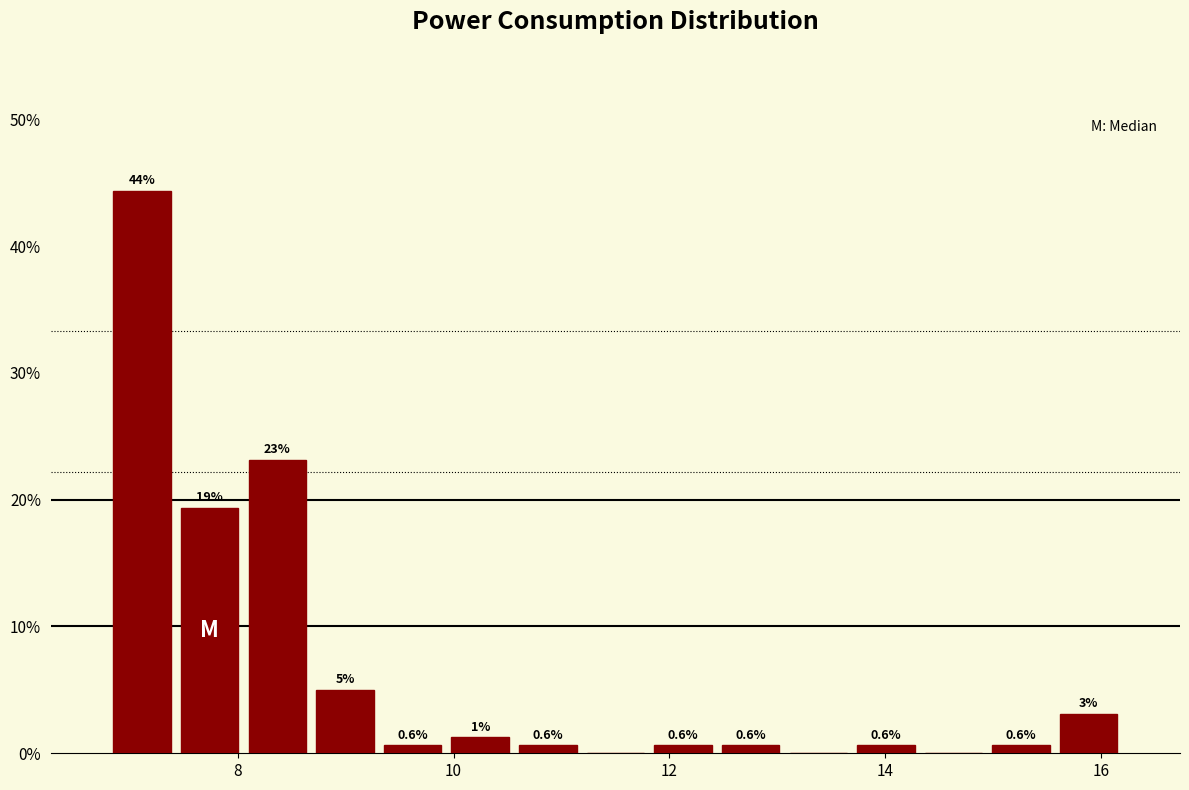

Read against the x-axis, roughly where is the centre of the tallest bar?

7.2